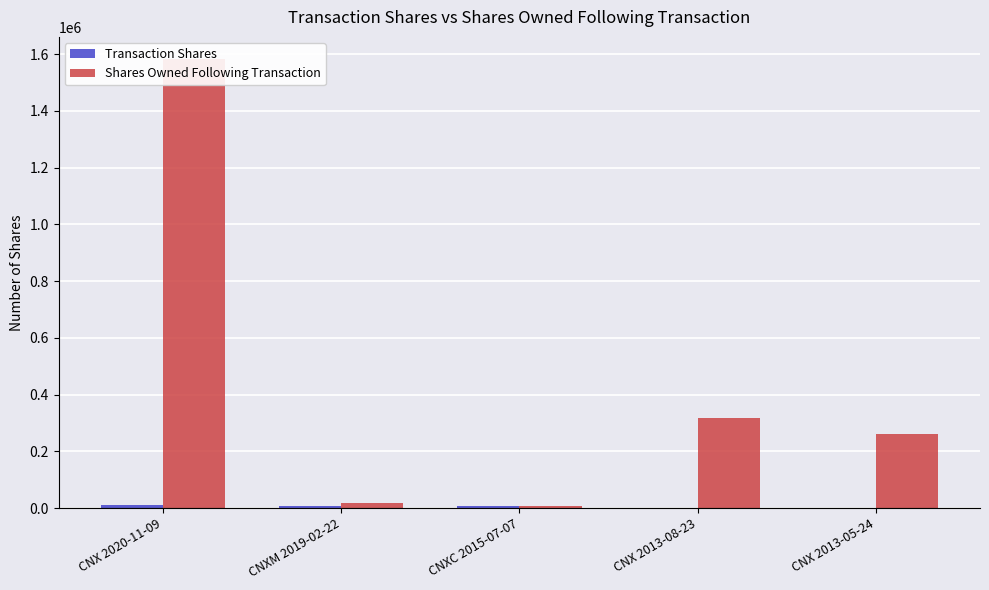

Where is Shares Owned Following Transaction nearest to the value 794746?

CNX 2013-08-23